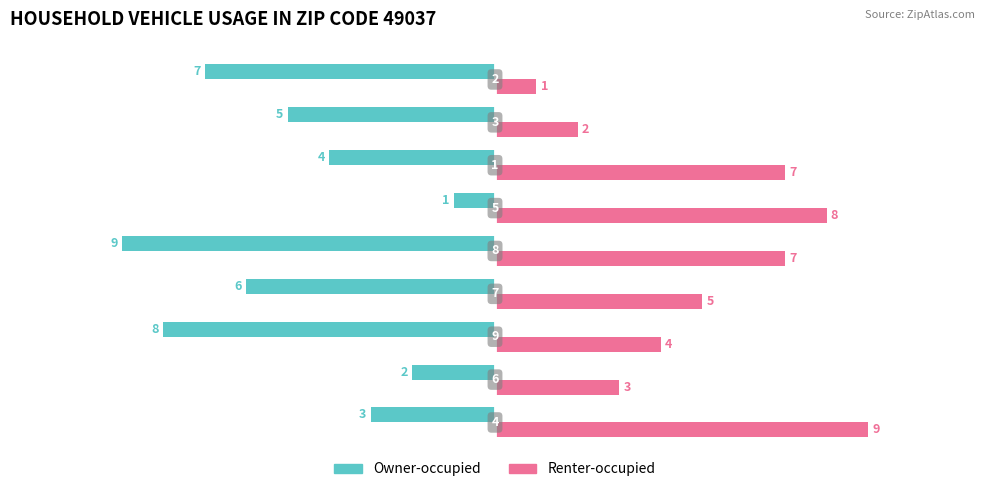

Rank the series by their maximum value, from highest to lowest.

Renter-occupied, Owner-occupied